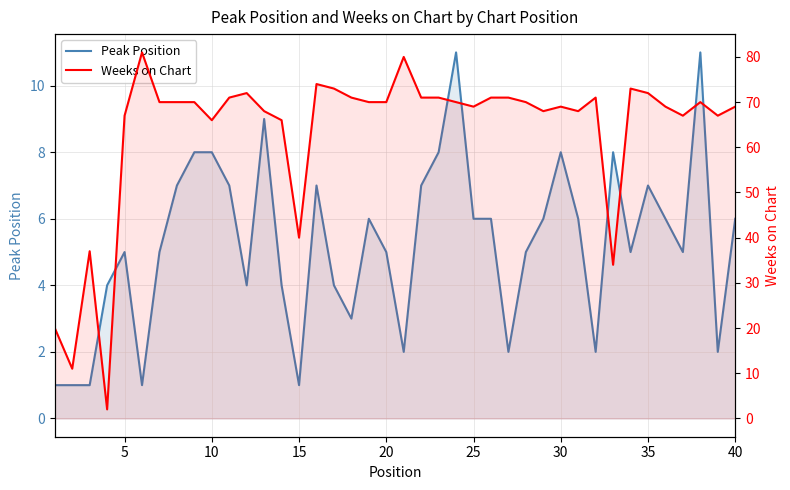

What is the difference between the second highest and minimum values in the Weeks on Chart series?

78